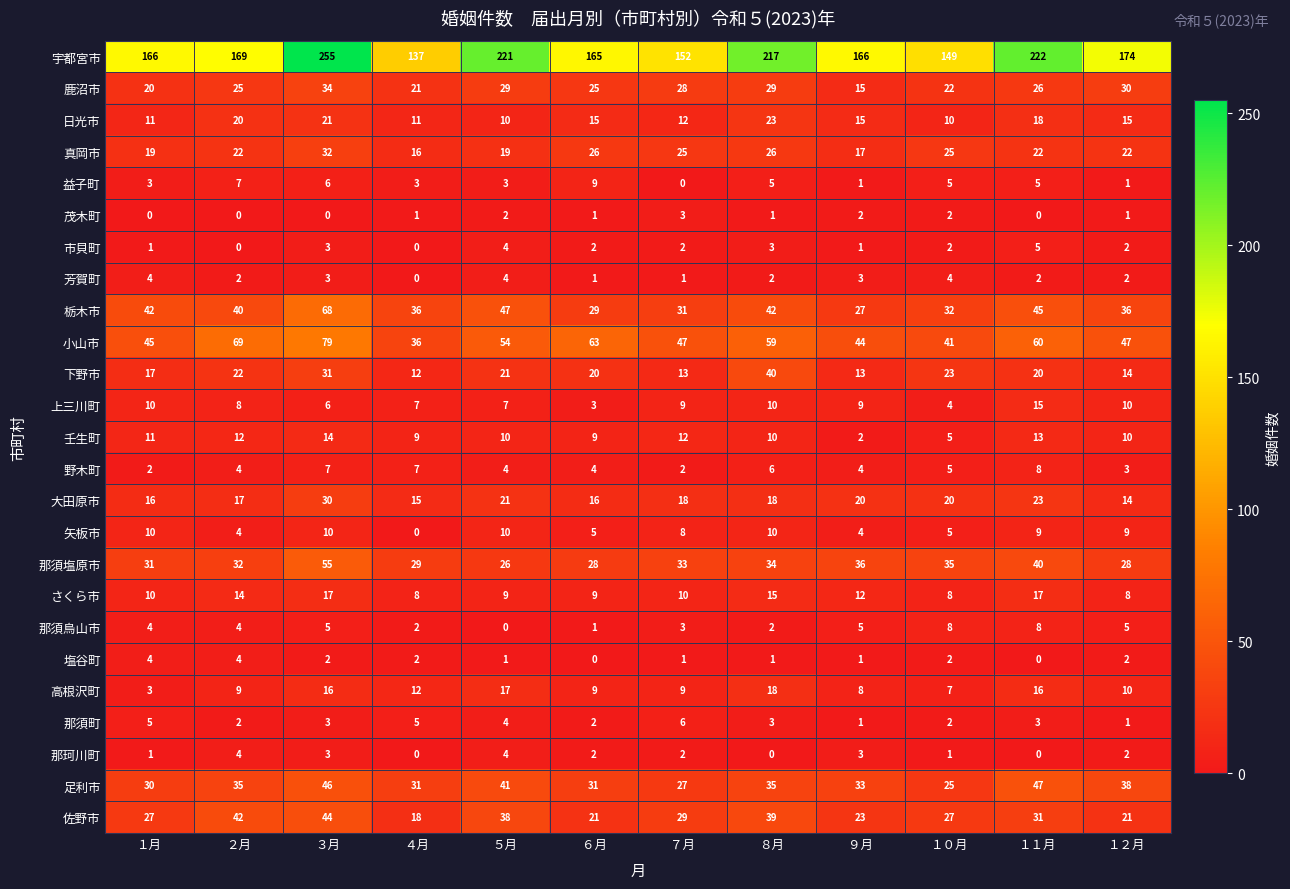

What is the difference between the highest and lowest values at ４月?

137